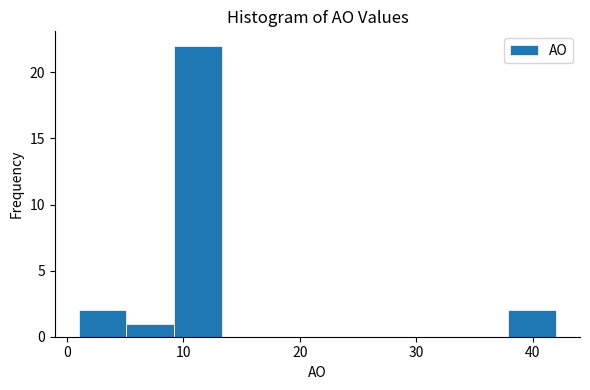

Reading left to right, list every bar in this chart as the range it spans on the x-axis followed by its height. Neither the bar edges nor the heights are printed on the chart, so give them approximately, as read against the axes.

1.0 to 5.1: 2
5.1 to 9.2: 1
9.2 to 13.3: 22
13.3 to 17.4: 0
17.4 to 21.5: 0
21.5 to 25.6: 0
25.6 to 29.7: 0
29.7 to 33.8: 0
33.8 to 37.9: 0
37.9 to 42.0: 2